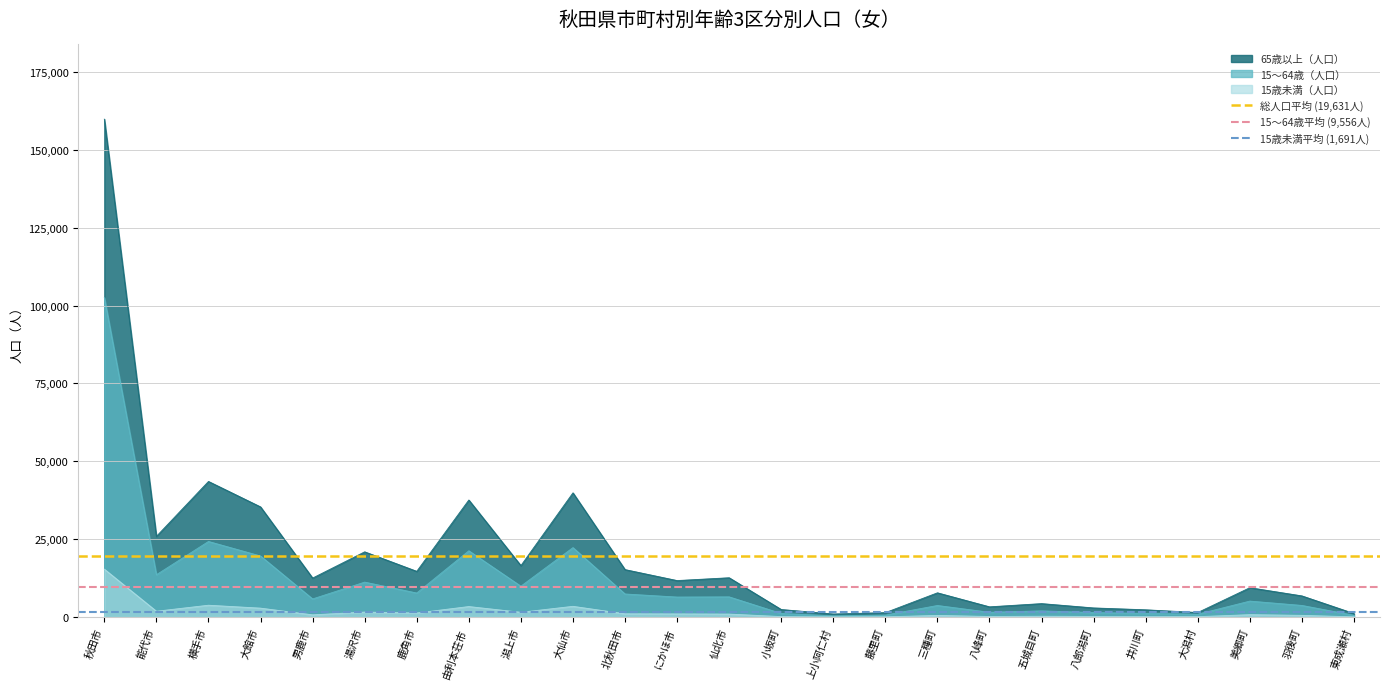

What is the average value of the 総人口平均 (19,631人) series?

19631.2